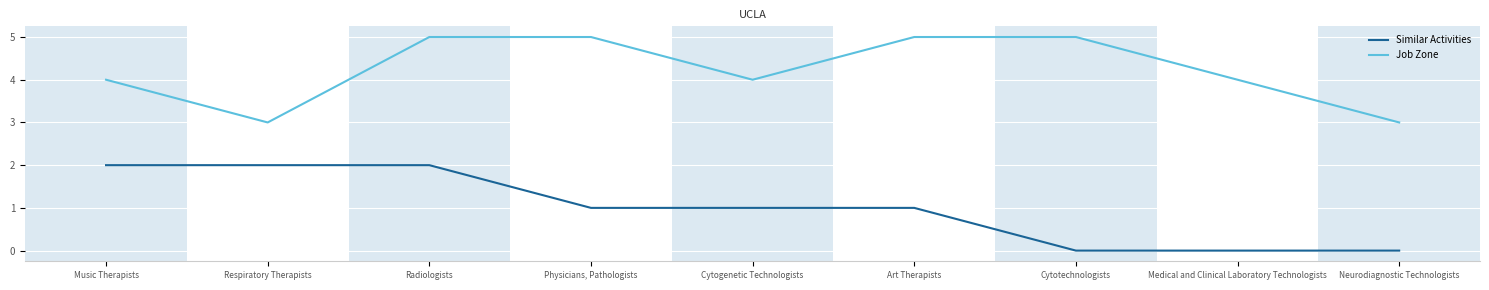

What is the minimum value for Job Zone?

3